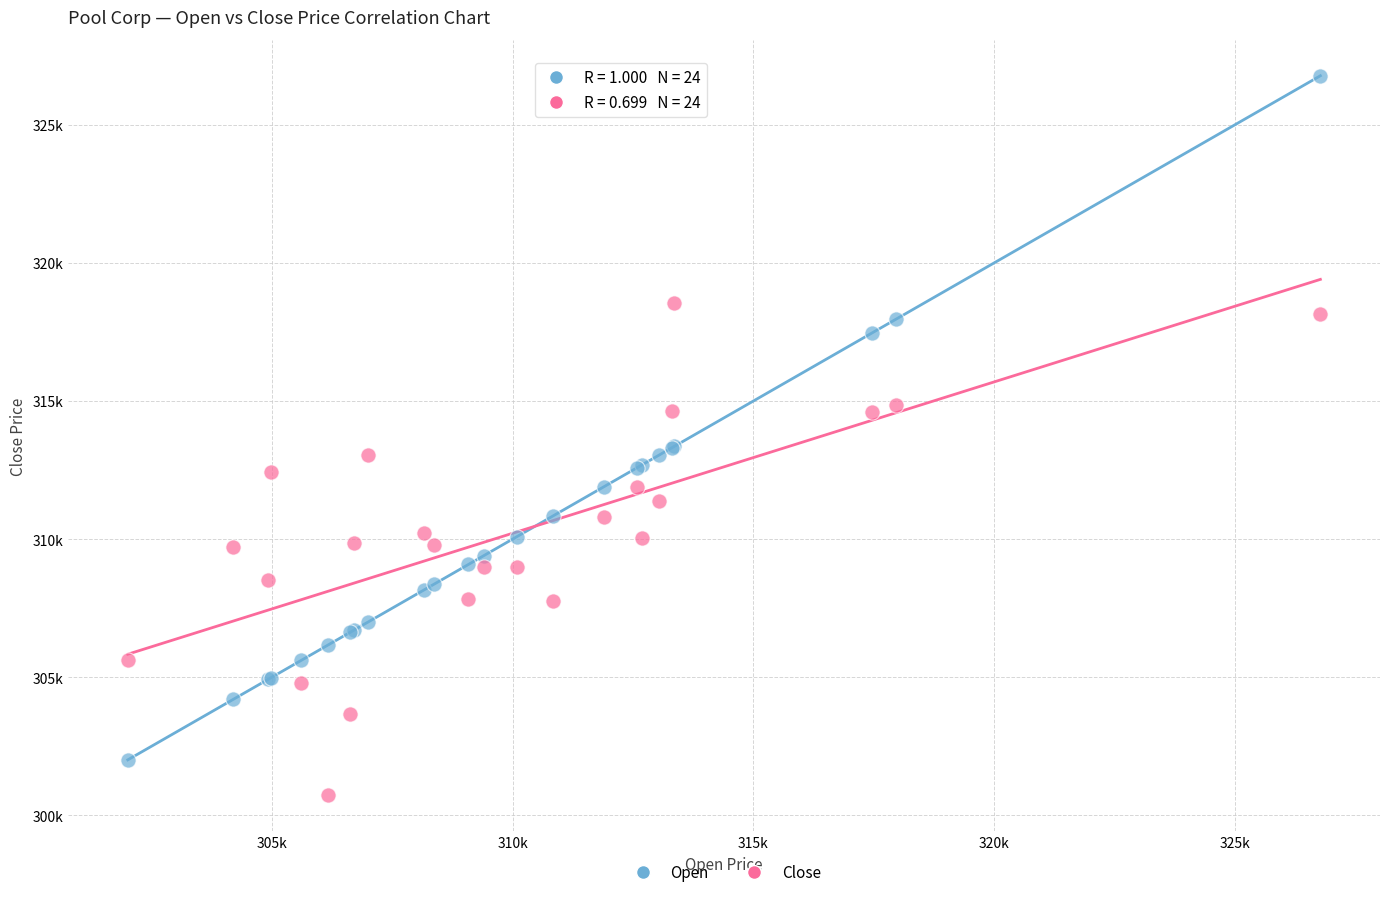

What are all the series names shown in the legend?

Open, Close